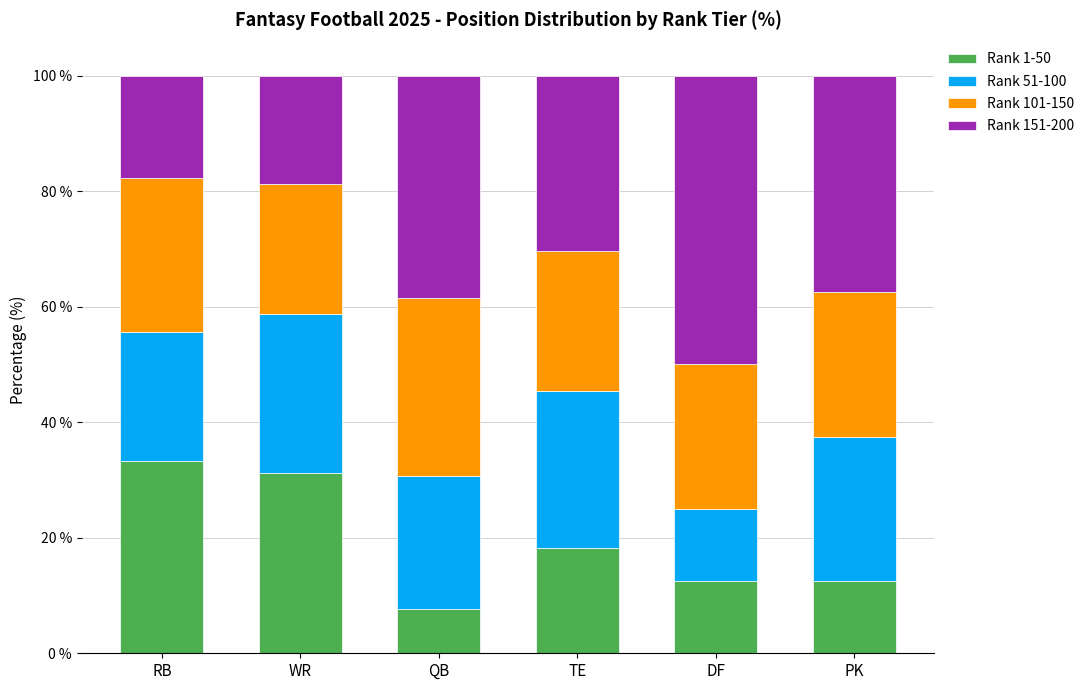

Where is Rank 1-50 nearest to the value 20?

TE